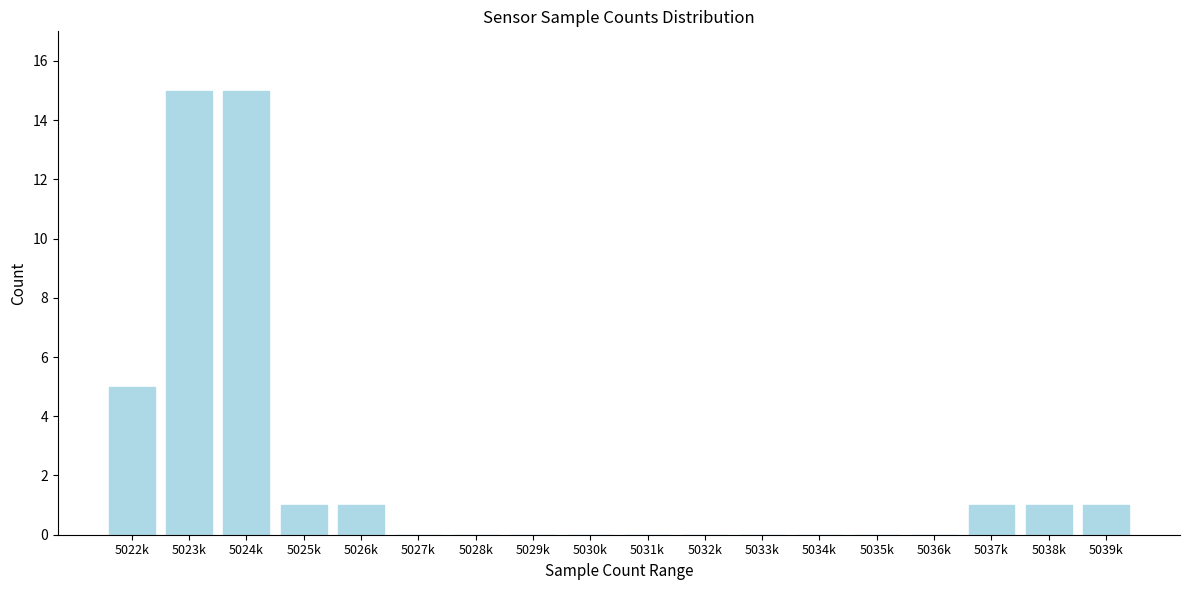

Reading left to right, transcribe all the data shown in this chart.

5022k=5	5023k=15	5024k=15	5025k=1	5026k=1	5027k=0	5028k=0	5029k=0	5030k=0	5031k=0	5032k=0	5033k=0	5034k=0	5035k=0	5036k=0	5037k=1	5038k=1	5039k=1